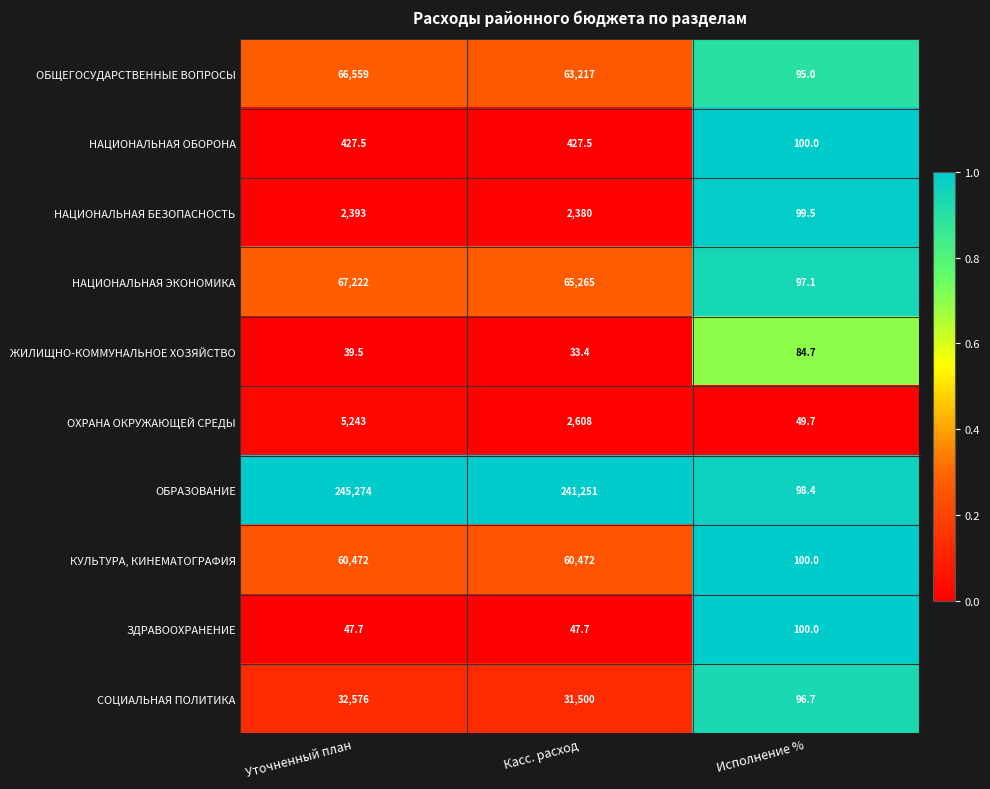

The value of НАЦИОНАЛЬНАЯ ЭКОНОМИКА at Касс. расход is 21668.0. True or false?

False